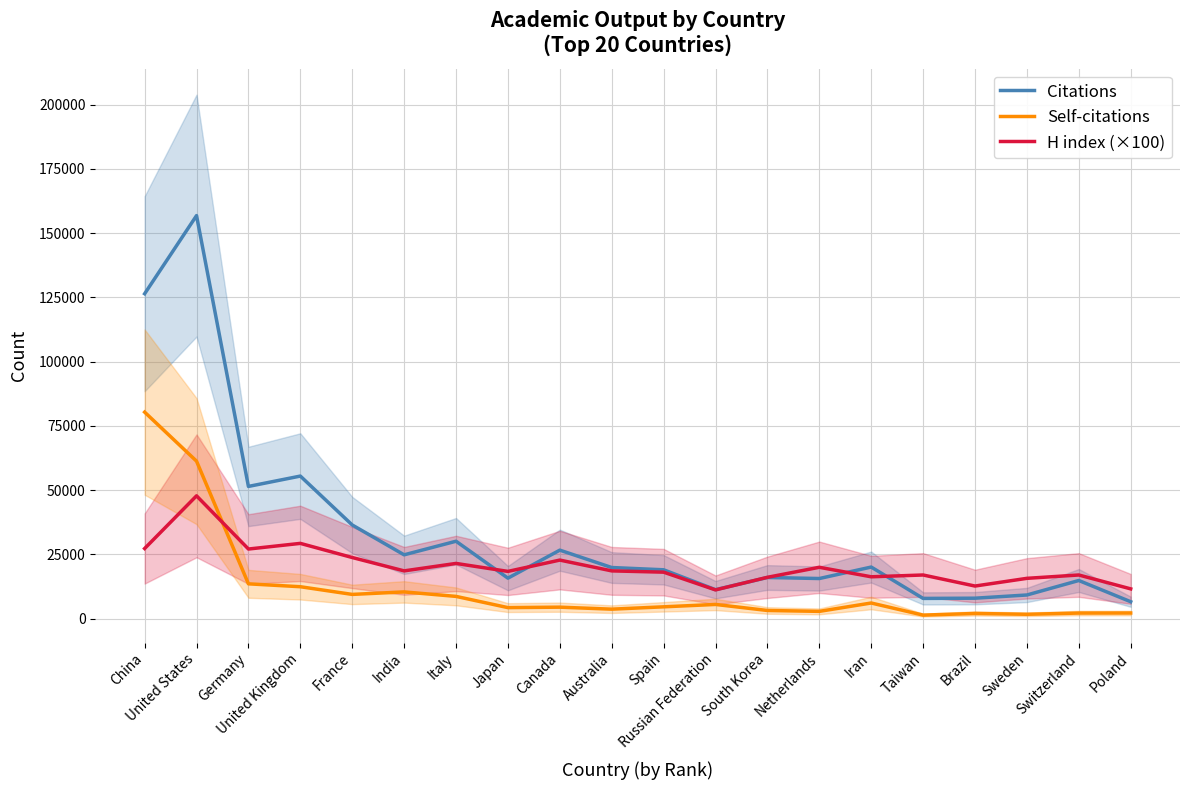

Where is Self-citations nearest to the value 40881?

United States